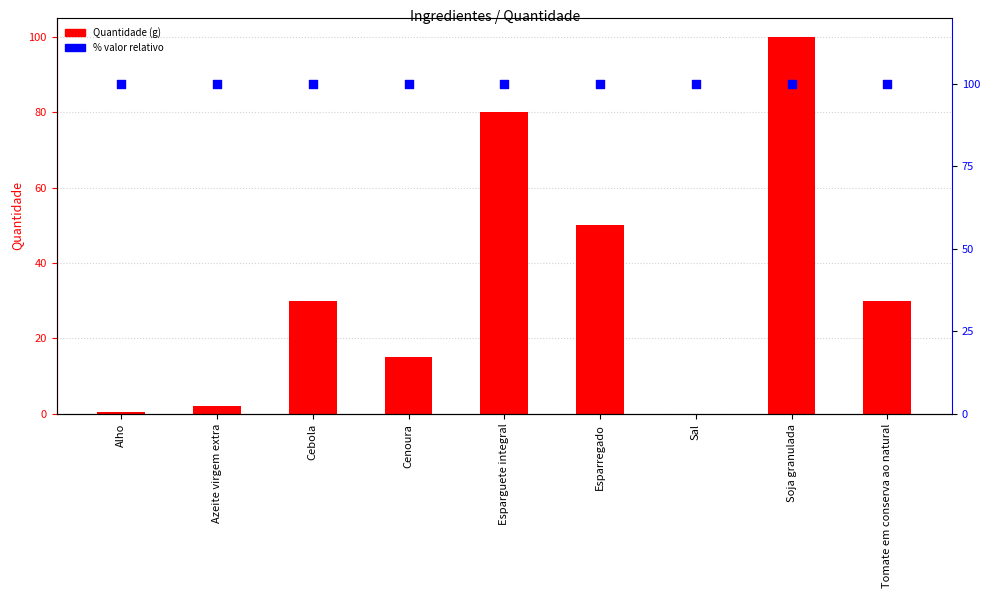

At how many categories does at least one series exceed 4?

9